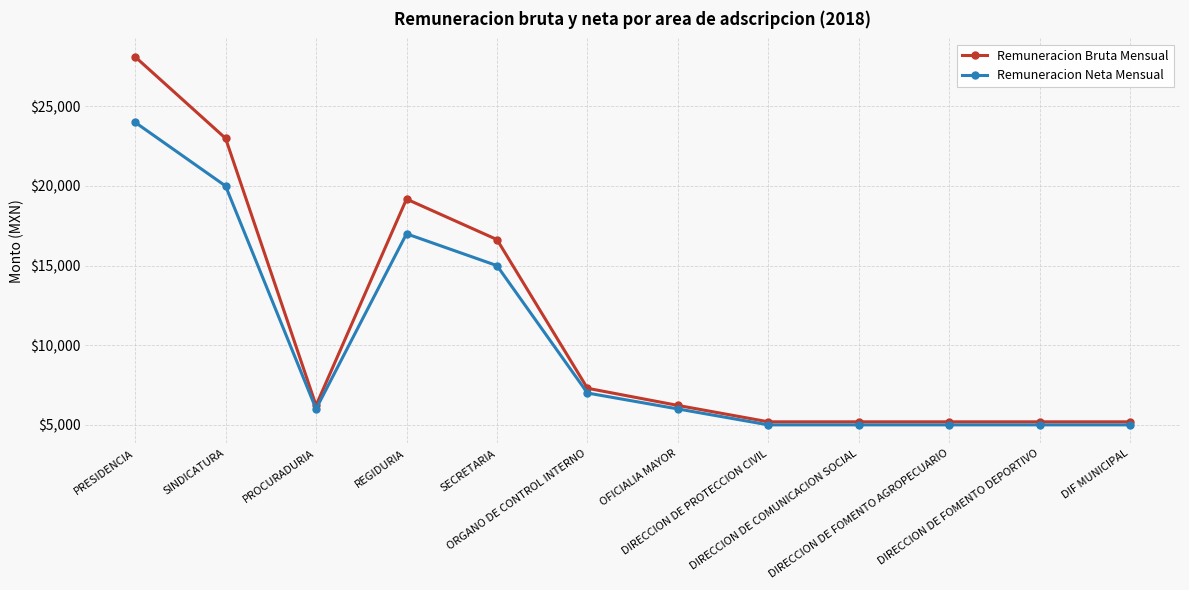

Count the number of categories in the chart.

12